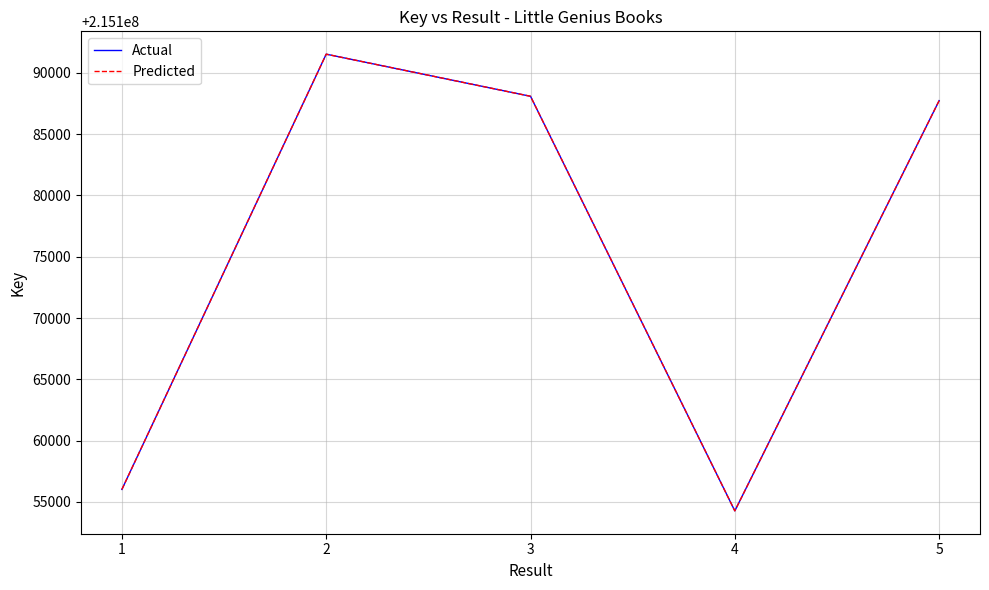

Where is Predicted nearest to the value 215172897?

5